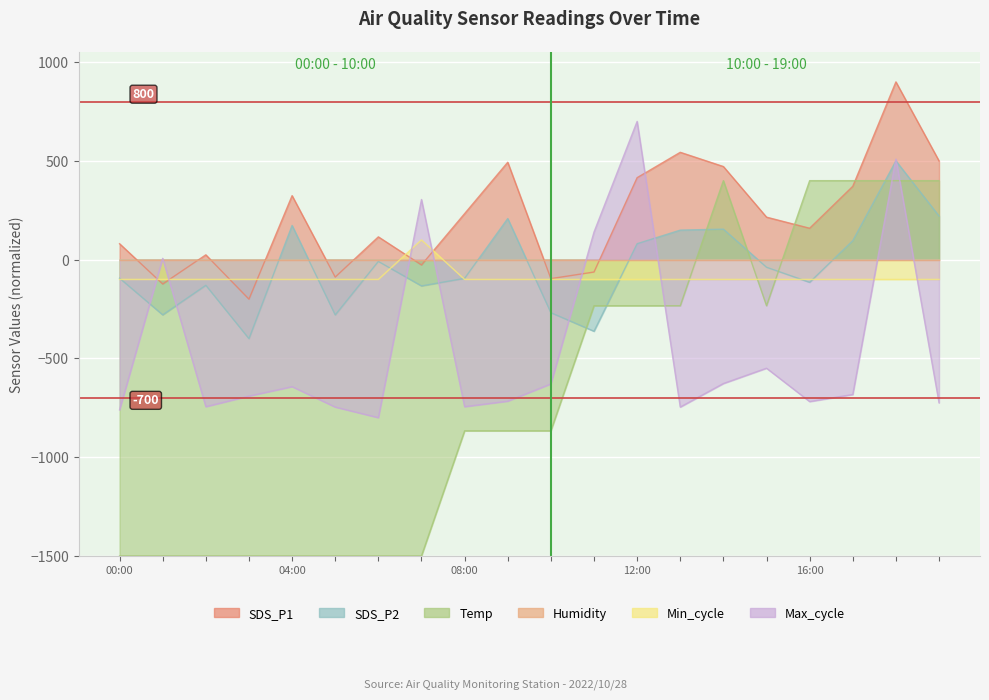

What is the maximum value shown in the chart?

900.0